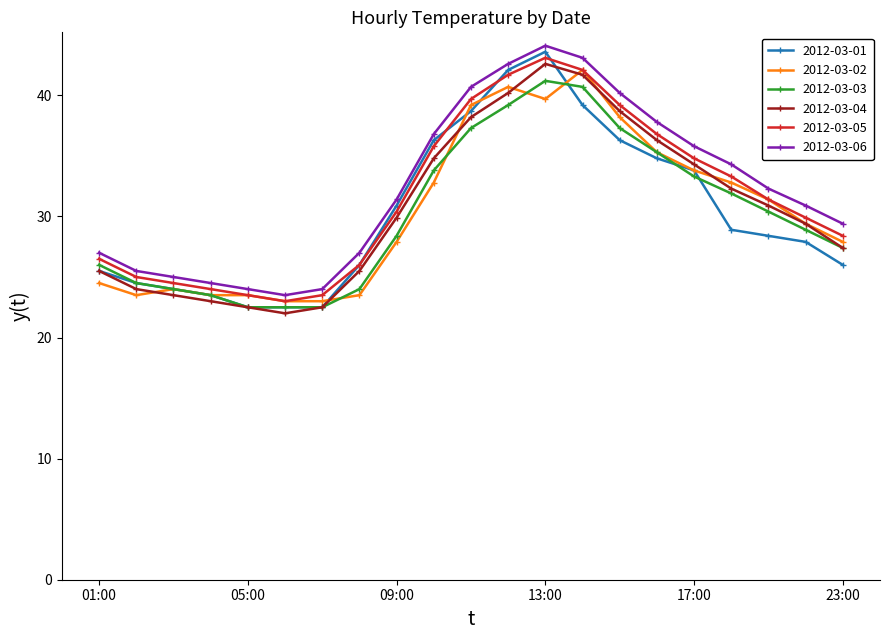

Reading right to left, transcribe all the data shown in this chart.

2012-03-01: 26.0	27.9	28.4	28.9	33.8	34.8	36.3	39.2	43.6	42.1	38.7	36.3	30.9	26.0	22.5	22.5	22.5	23.5	24.0	24.5	25.5
2012-03-02: 27.9	29.4	31.4	32.8	33.8	35.3	38.2	42.1	39.7	40.7	39.2	32.8	27.9	23.5	23.0	23.0	23.5	23.5	24.0	23.5	24.5
2012-03-03: 27.4	28.9	30.4	31.9	33.3	35.3	37.3	40.7	41.2	39.2	37.3	33.8	28.4	24.0	22.5	22.5	22.5	23.5	24.0	24.5	26.0
2012-03-04: 27.4	29.4	30.9	32.3	34.3	36.3	38.7	41.7	42.6	40.2	38.2	34.8	29.9	25.5	22.5	22.0	22.5	23.0	23.5	24.0	25.5
2012-03-05: 28.4	29.9	31.4	33.3	34.8	36.8	39.2	42.1	43.1	41.7	39.7	35.8	30.4	26.0	23.5	23.0	23.5	24.0	24.5	25.0	26.5
2012-03-06: 29.4	30.9	32.3	34.3	35.8	37.8	40.2	43.1	44.1	42.6	40.7	36.8	31.4	27.0	24.0	23.5	24.0	24.5	25.0	25.5	27.0